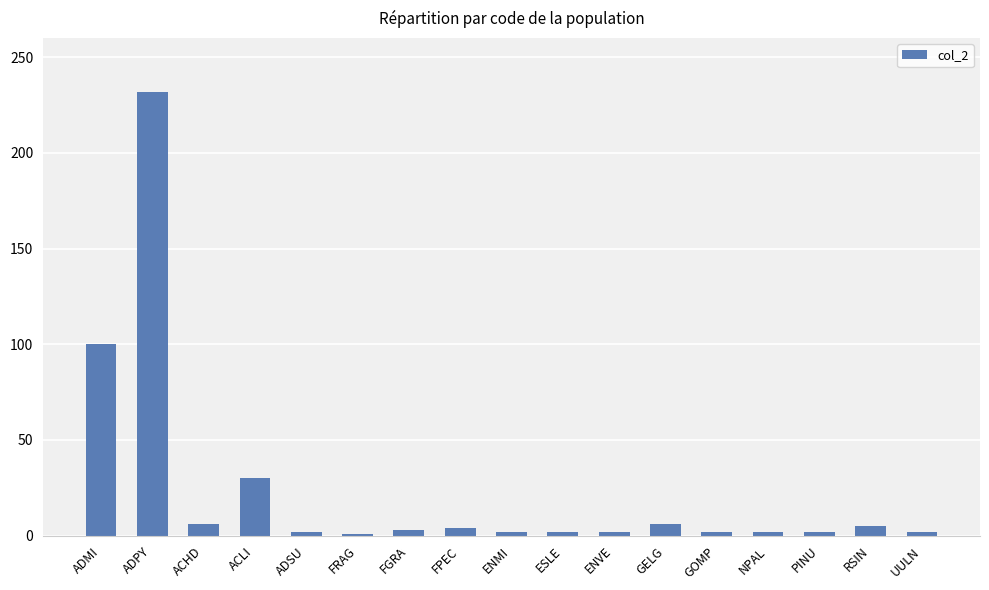

Does the chart contain stacked bars?

No